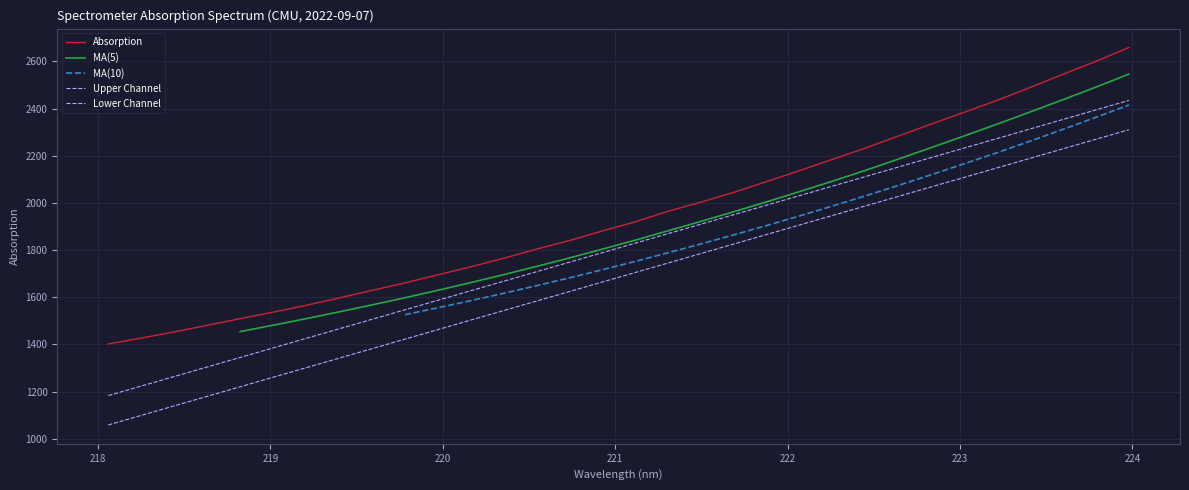

How many distinct data groups are displayed?

5